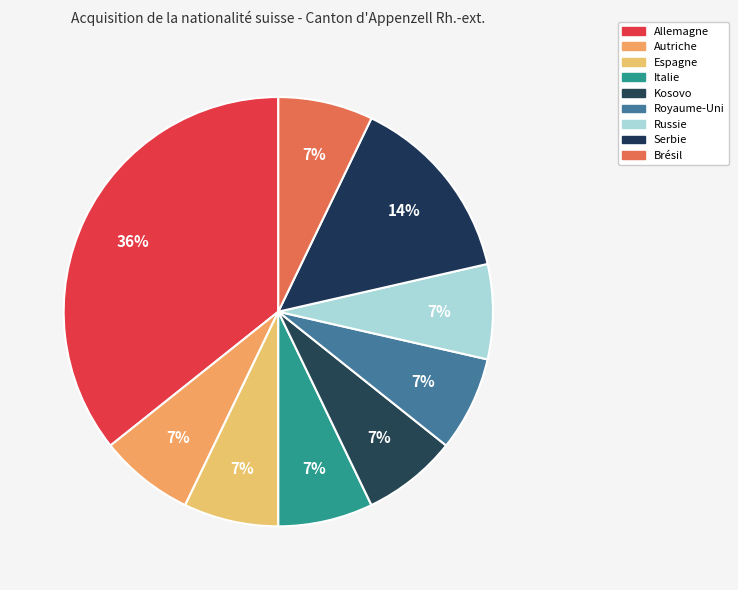

What is the smallest slice in the pie chart?

Autriche